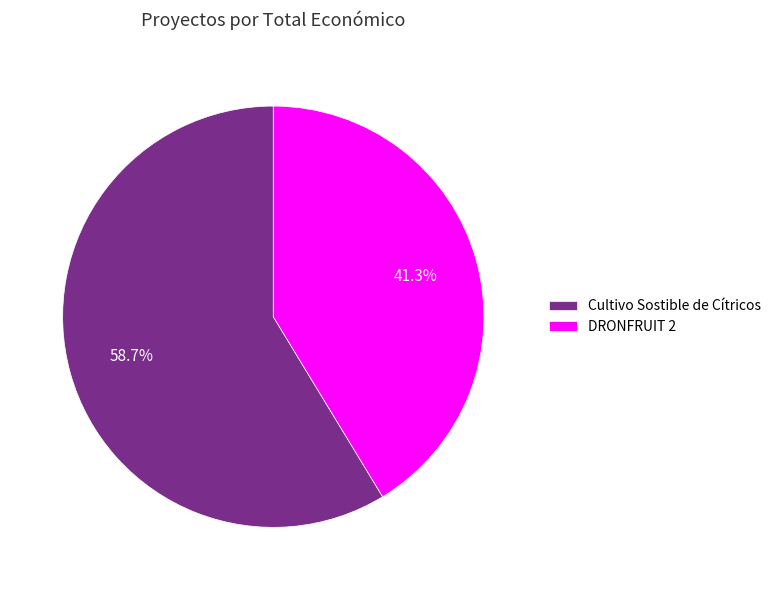

Rank the categories by value from lowest to highest.

DRONFRUIT 2, Cultivo Sostible de Cítricos